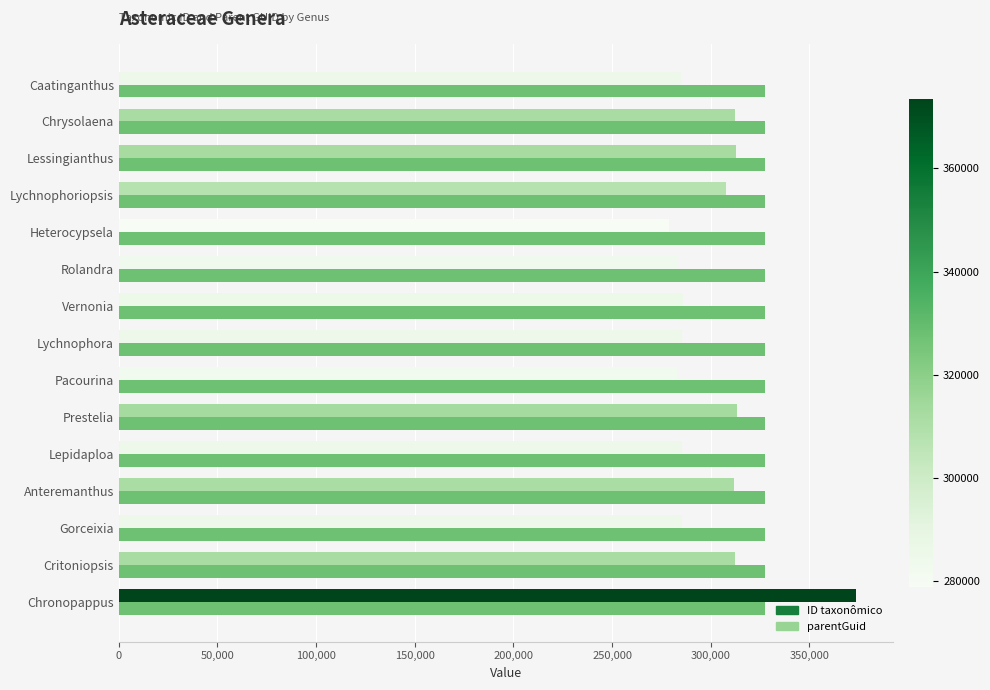

Rank the series at Heterocypsela from lowest to highest value.

ID taxonômico, parentGuid